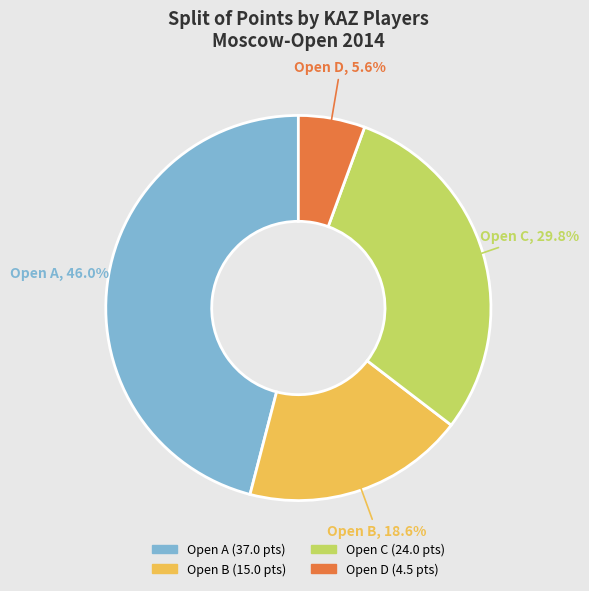

To the nearest percent, what is the average slice percentage?

25%